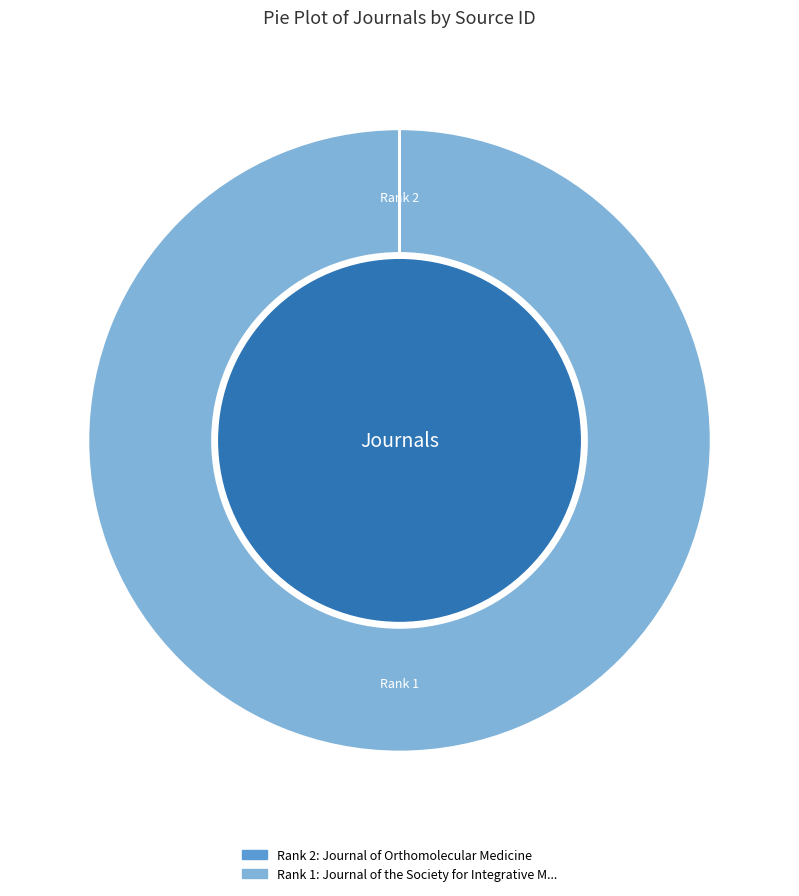

Is there a majority slice in this chart?

Yes